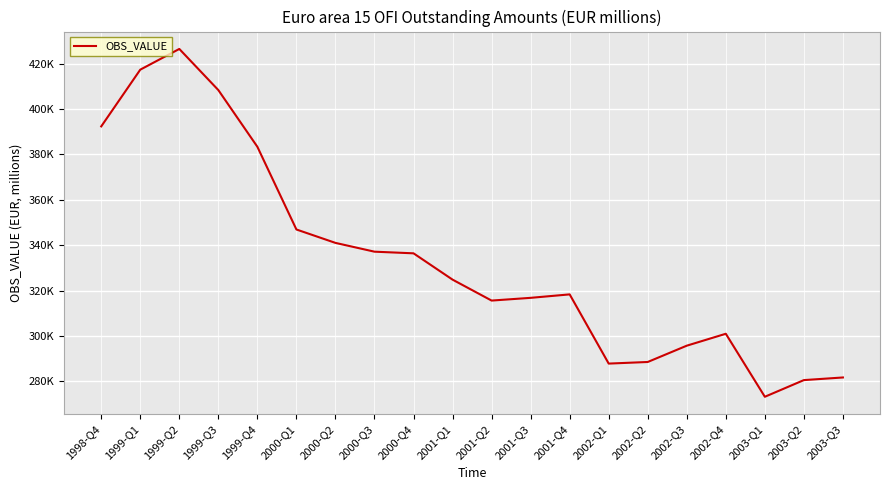

The value at 2001-Q3 is 526902.0. True or false?

False